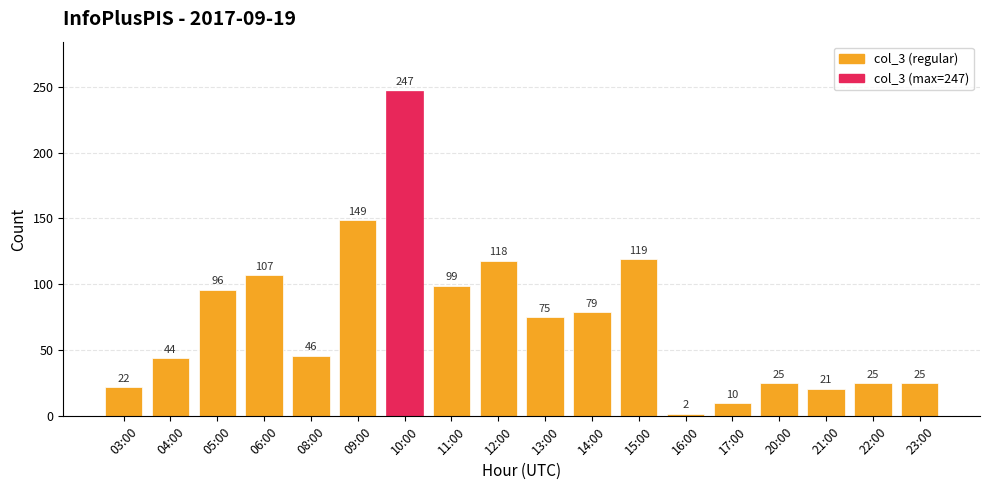

What is the label of the 16th bar from the right?

05:00